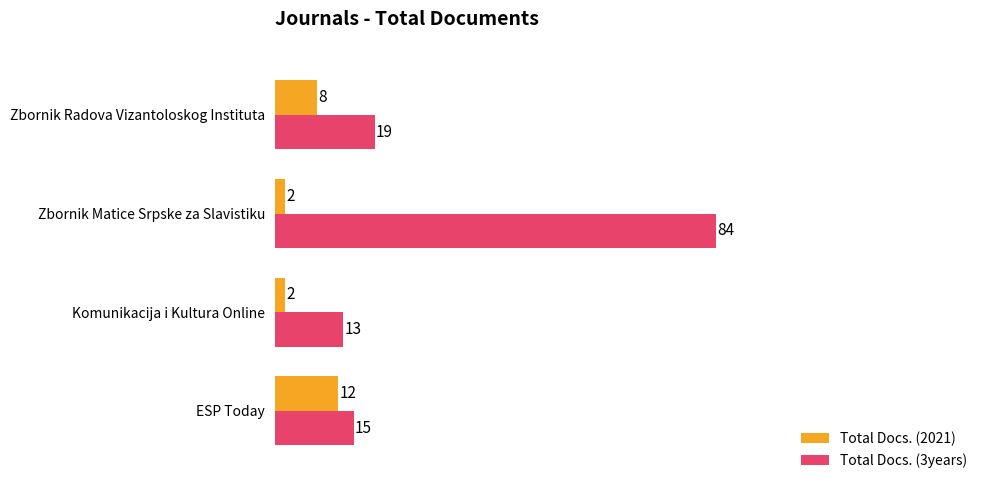

Where is Total Docs. (2021) nearest to the value 7?

Zbornik Radova Vizantoloskog Instituta